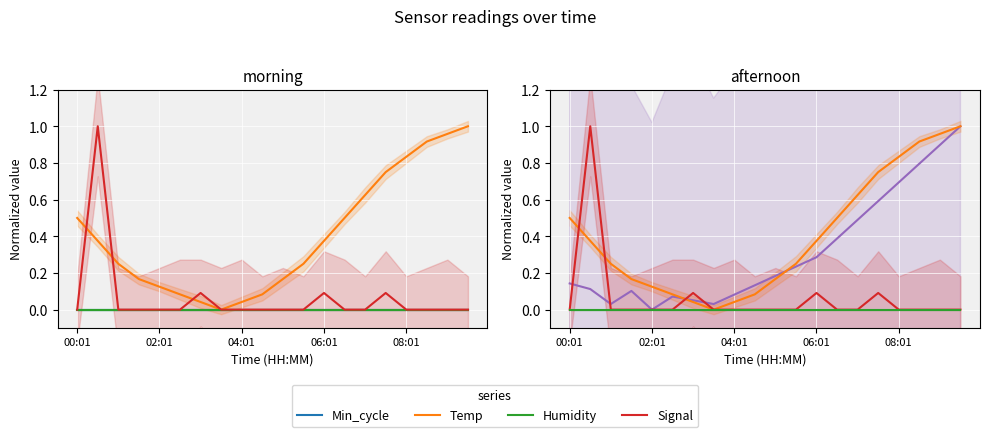

What is the label of the 4th point from the left?

06:01